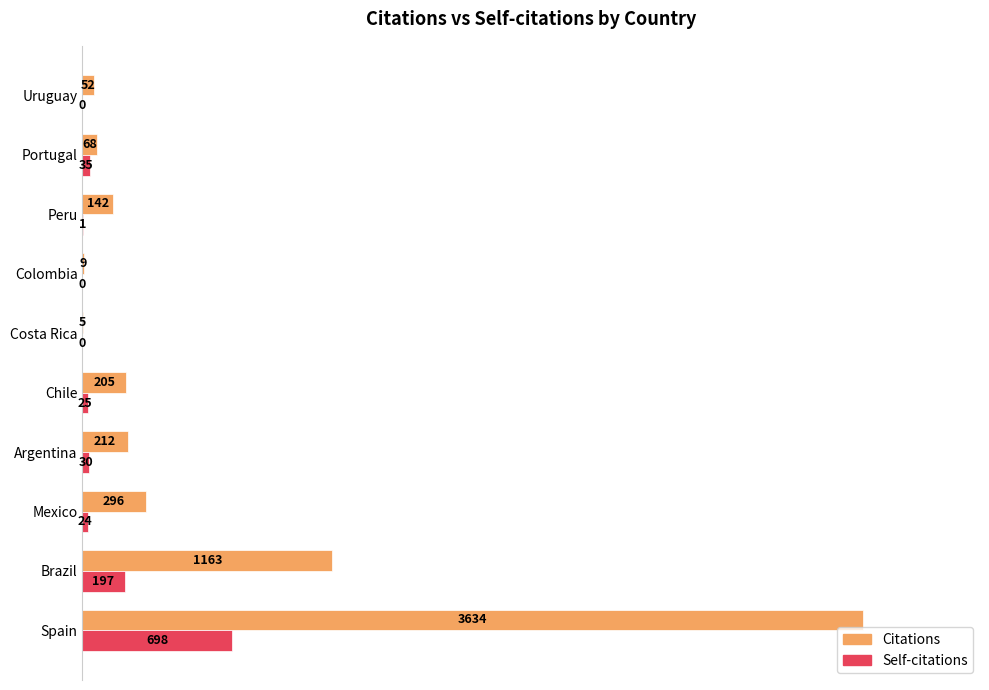

What are all the series names shown in the legend?

Citations, Self-citations